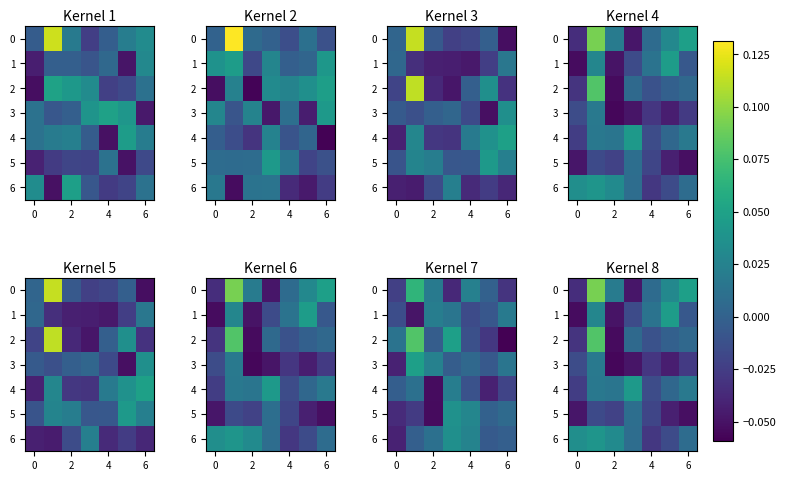

What is the maximum value shown in the chart?

0.1